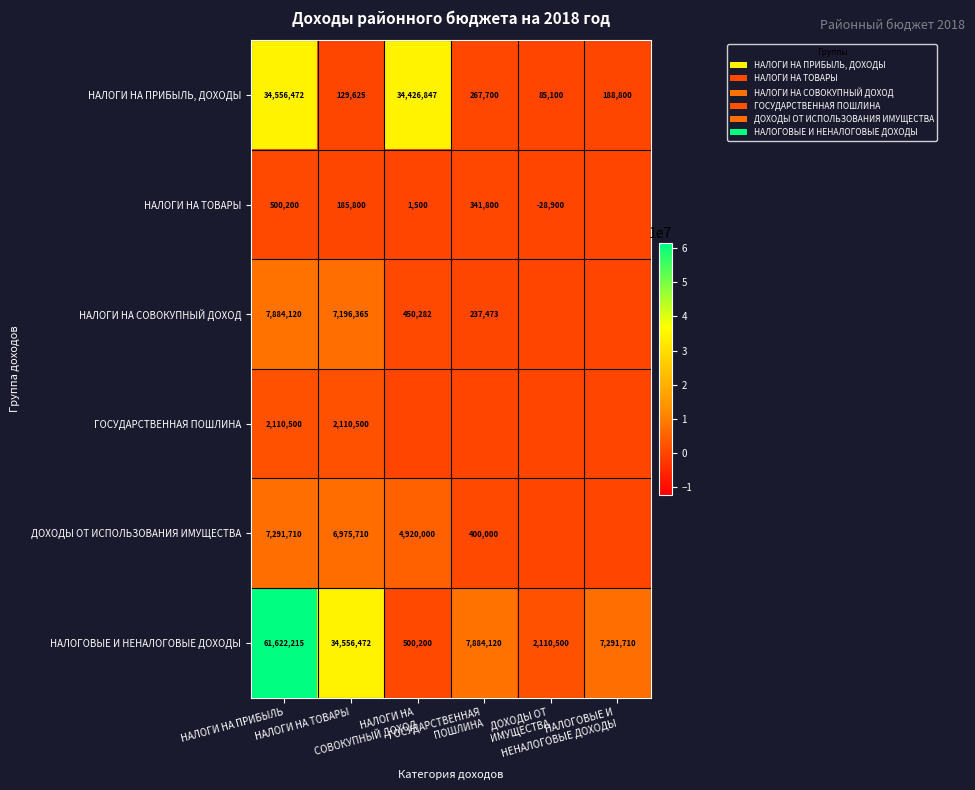

At which category does the chart reach its minimum across all series?

ДОХОДЫ ОТ
ИМУЩЕСТВА